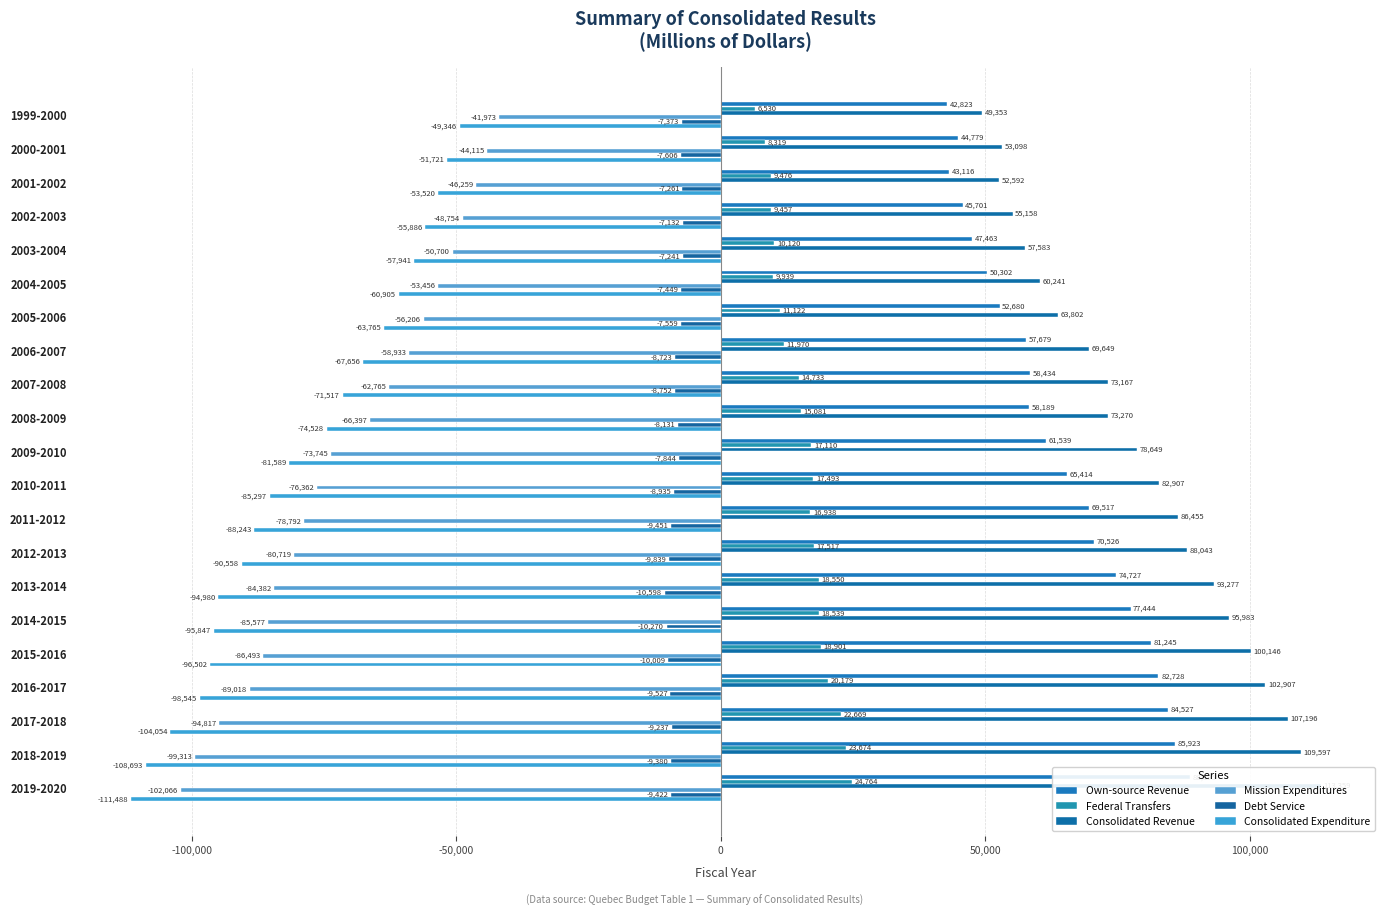

Rank the series by their maximum value, from highest to lowest.

Consolidated Revenue, Own-source Revenue, Federal Transfers, Debt Service, Mission Expenditures, Consolidated Expenditure